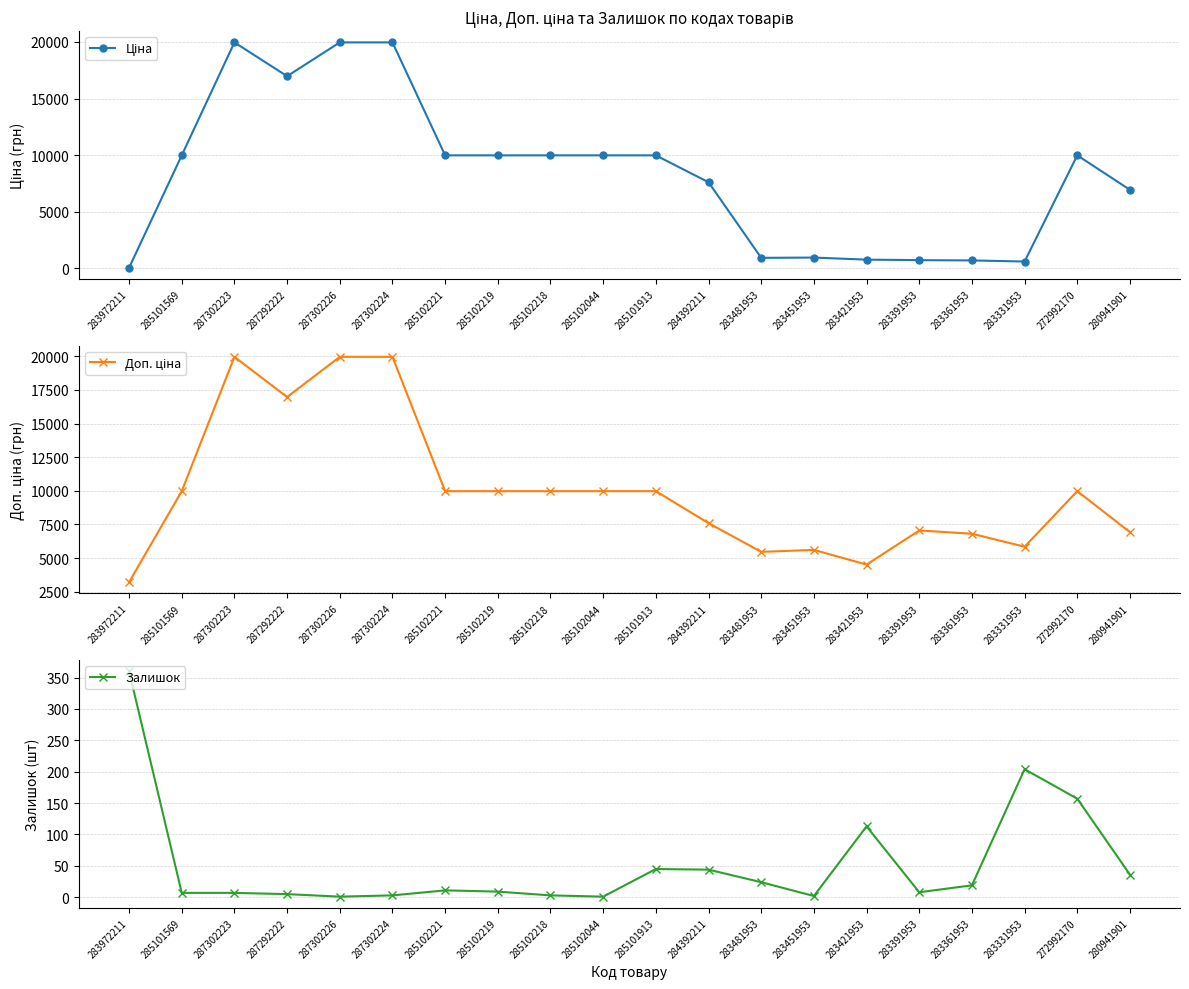

What is the label of the 6th point from the left?

287302224